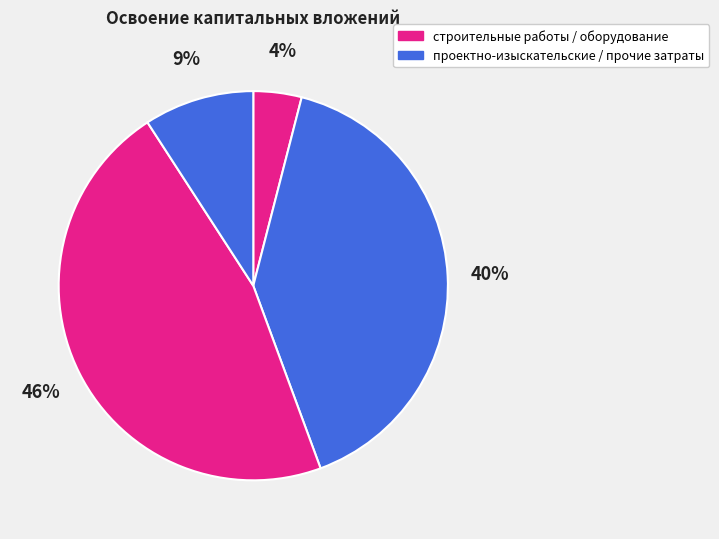

To the nearest percent, what is the difference between the largest and smallest slice percentages?

42%